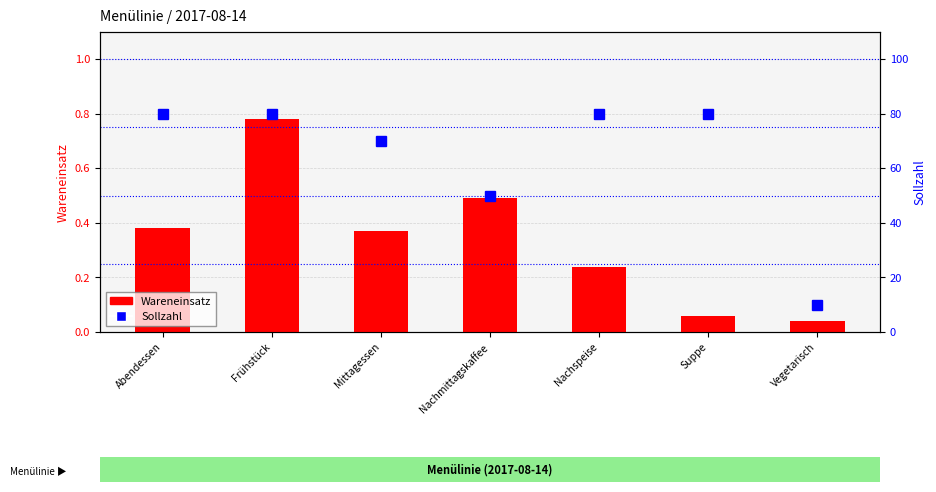

Reading left to right, list all the values displayed in this chart.

Wareneinsatz: 0.4	0.8	0.4	0.5	0.2	0.1	0.0
Sollzahl: 80.0	80.0	70.0	50.0	80.0	80.0	10.0